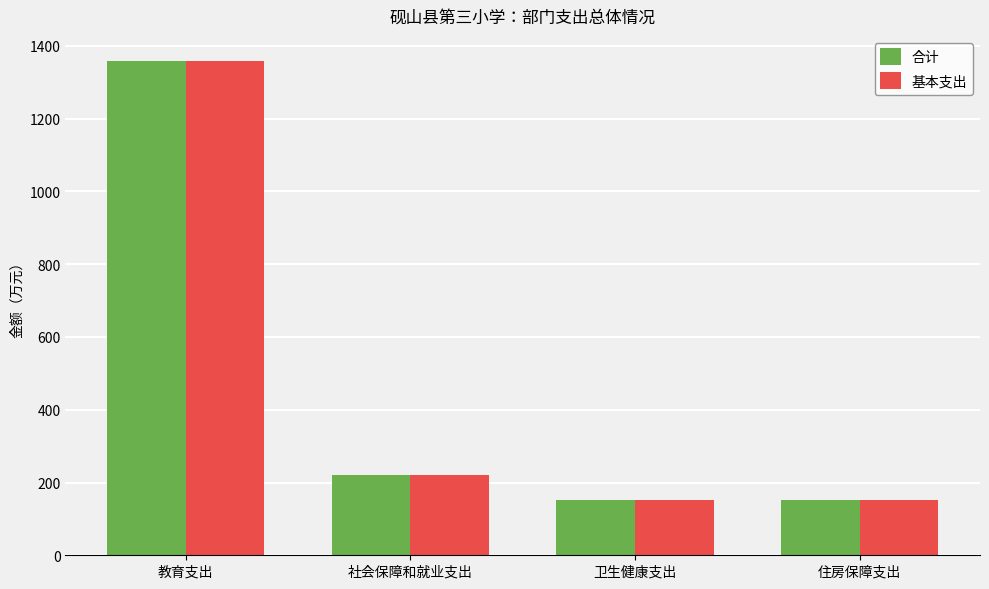

True or false: 合计 has a value of 150.9 at 住房保障支出.

True